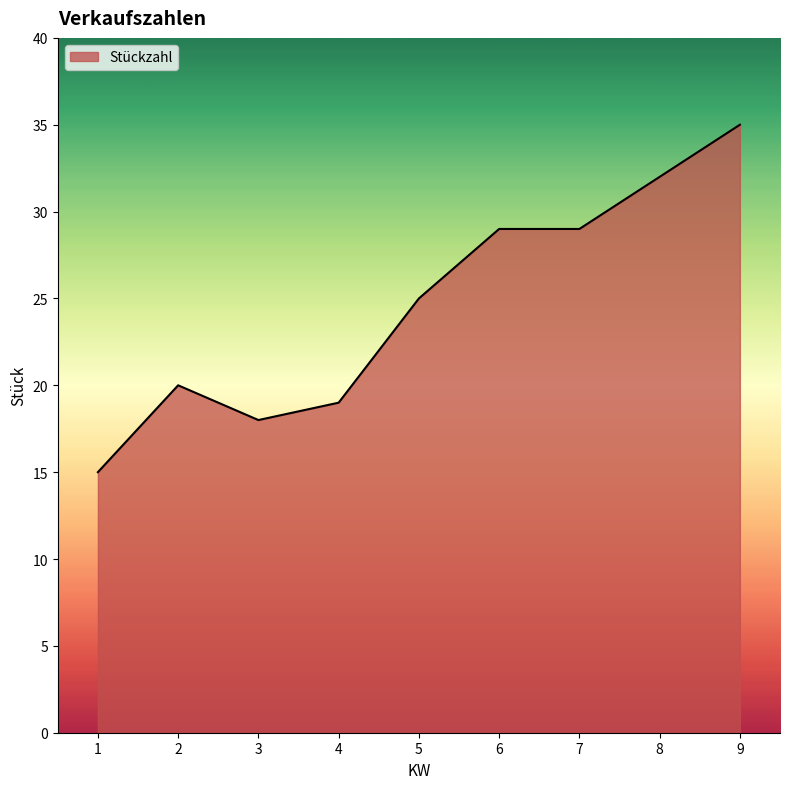

Read the value at 7.

29